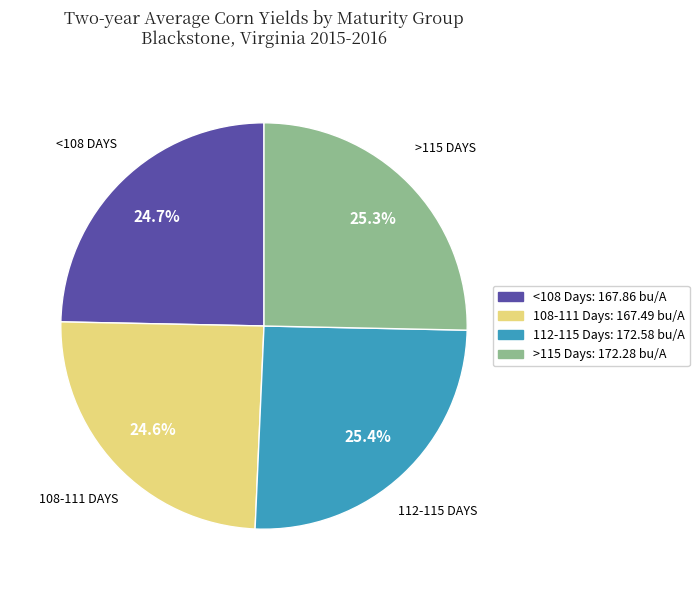

True or false: 112-115 Days accounts for 39% of the total.

False